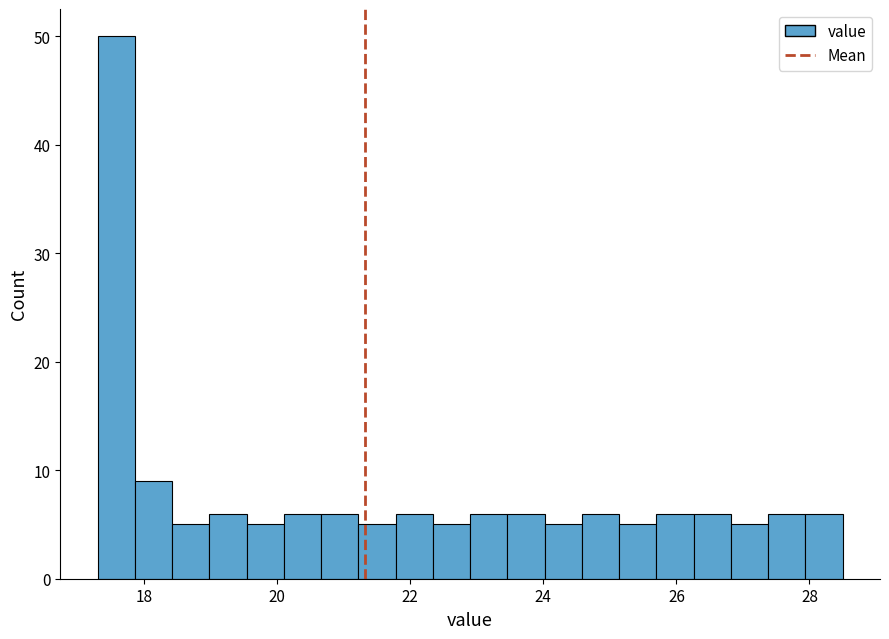

Read against the x-axis, roughly where is the centre of the tallest bar?

17.6